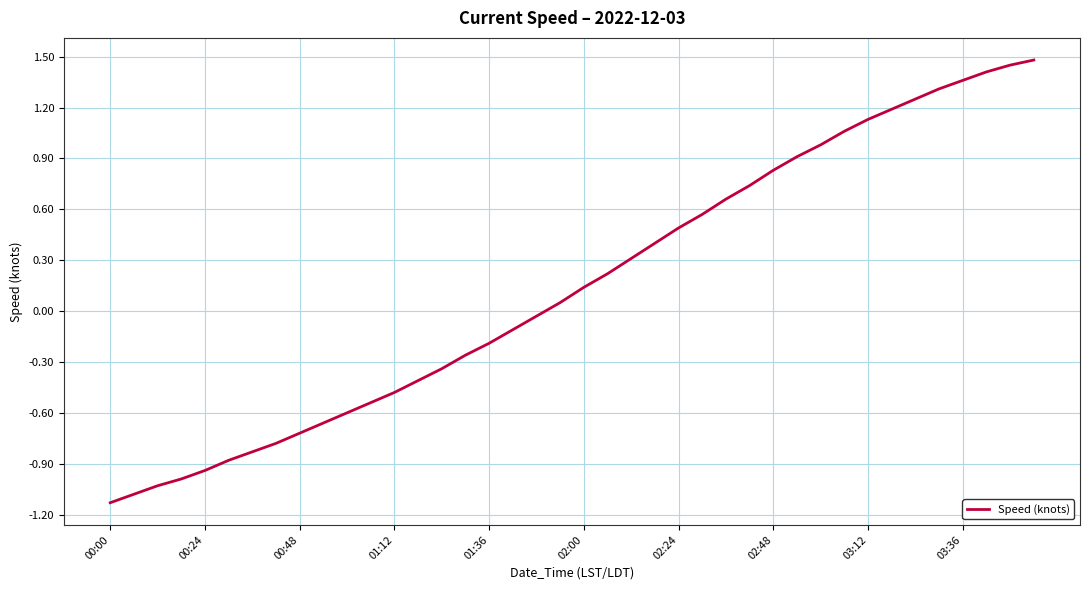

What is the sum of all values?

5.9